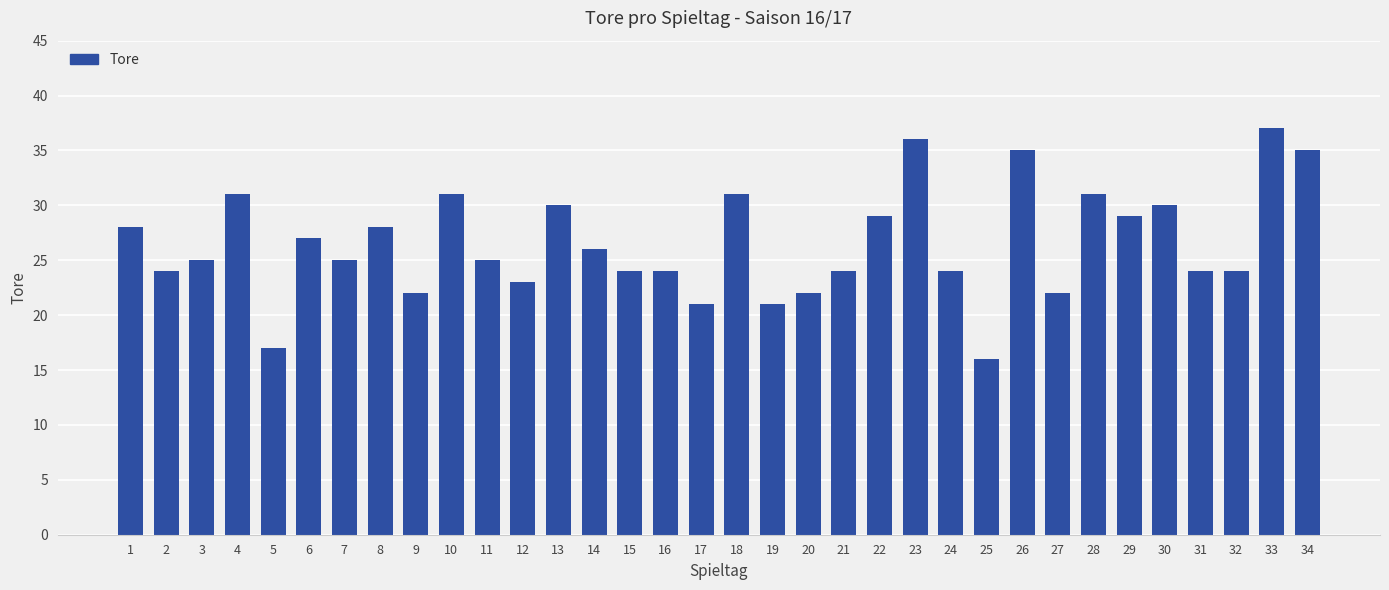

What is the change in value from 5 to 23?

+19